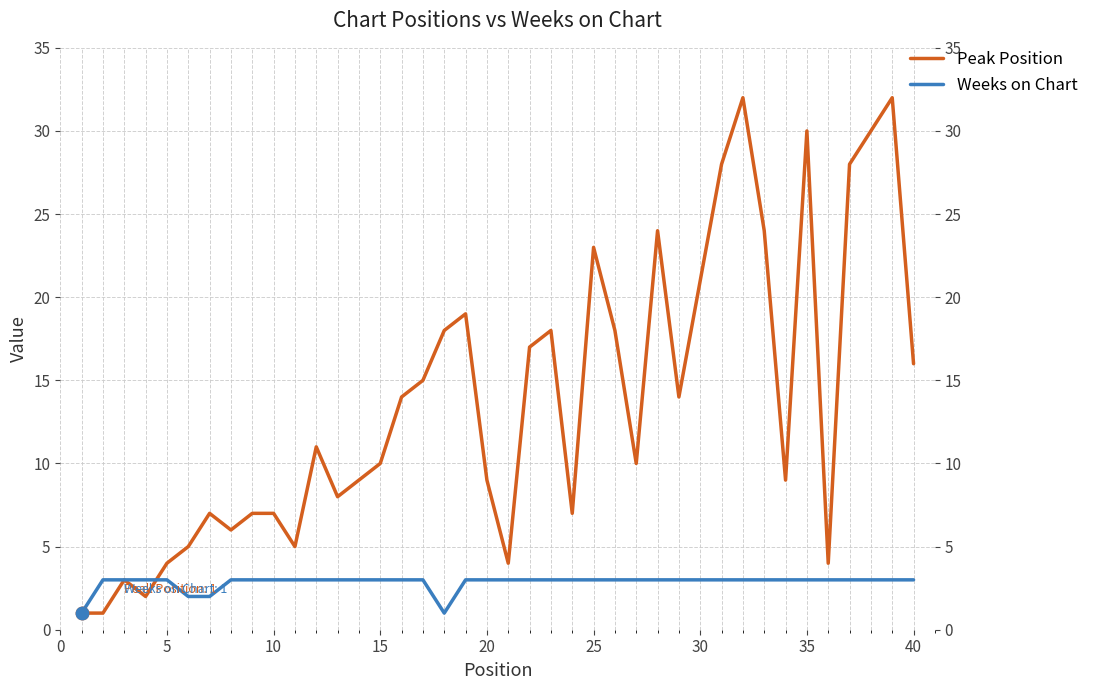

Which series contains the highest Y value?

Peak Position